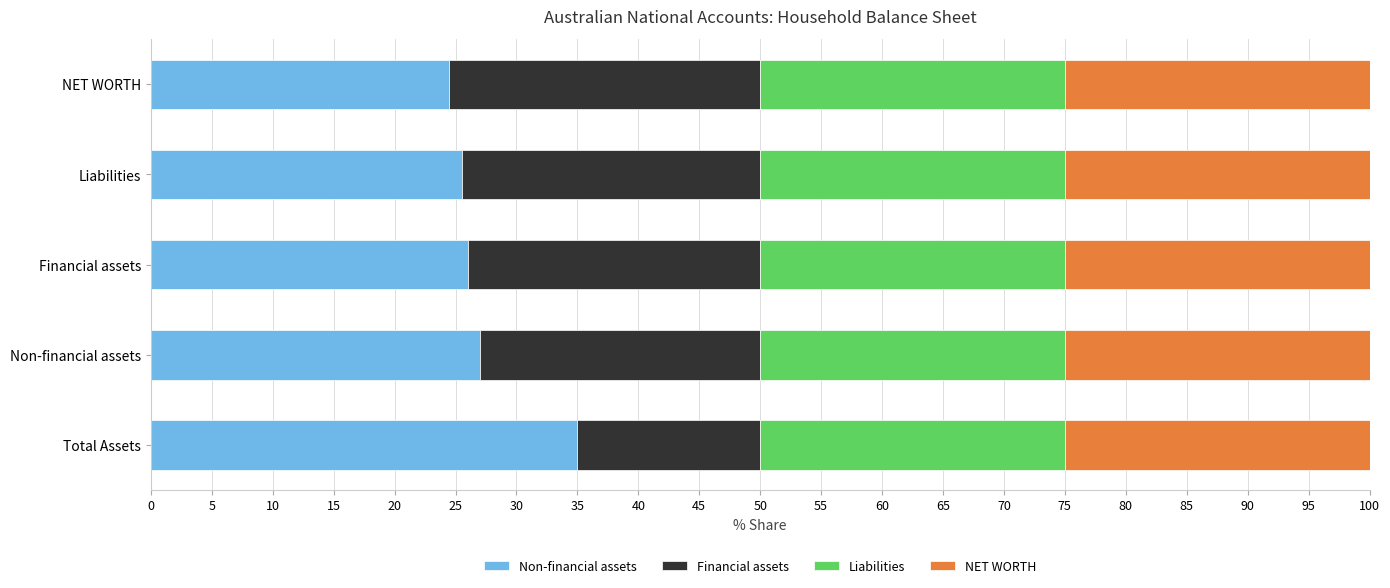

What is the sum of all Non-financial assets values?

138.0